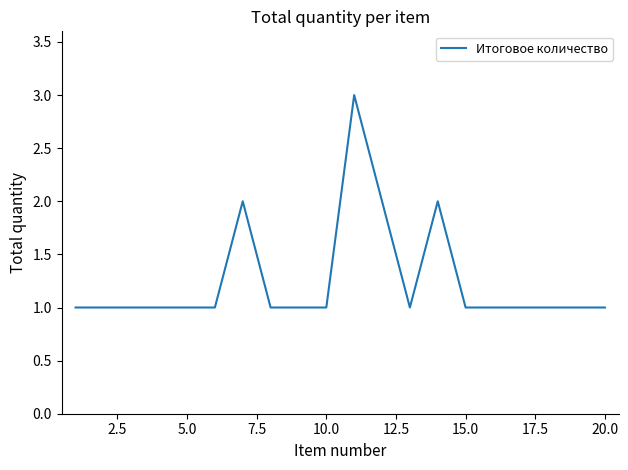

Does the chart have visible grid lines?

No